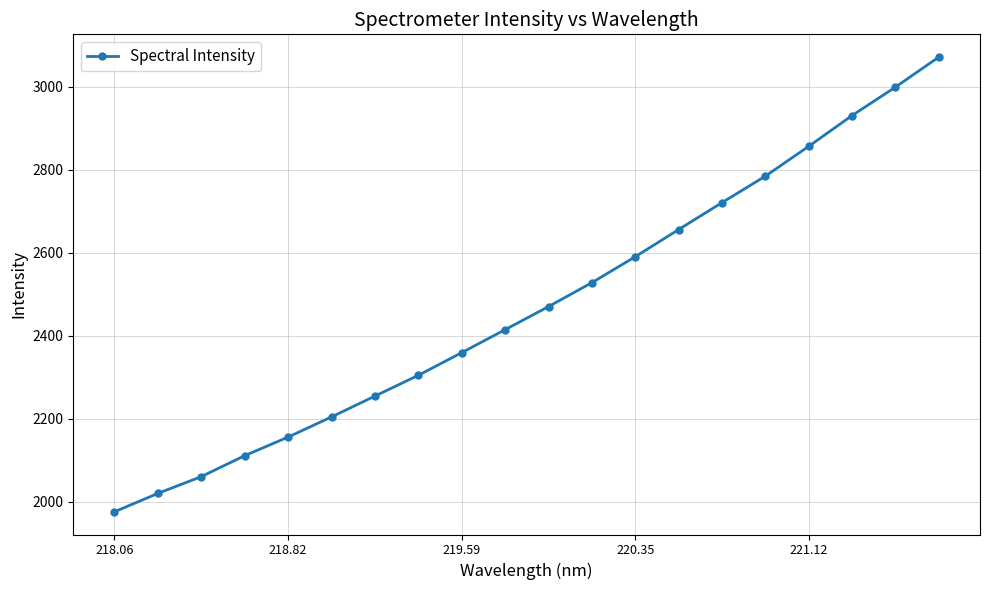

True or false: the data has more than 0 interior local peaks.

False